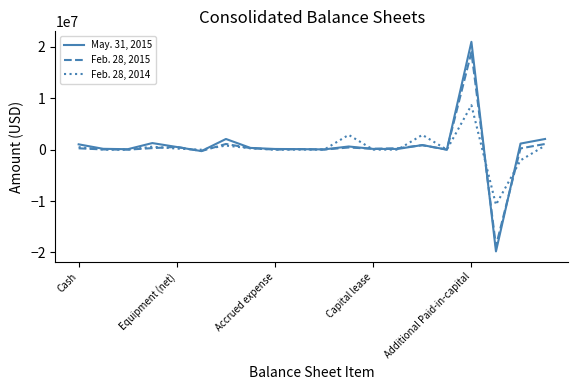

List the series in order of their peak value, highest first.

May. 31, 2015, Feb. 28, 2015, Feb. 28, 2014